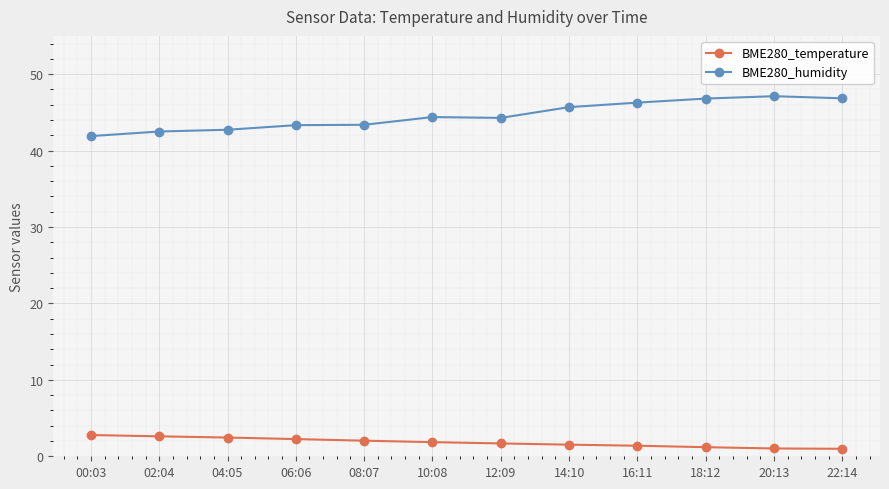

True or false: BME280_temperature and BME280_humidity cross at least once.

False